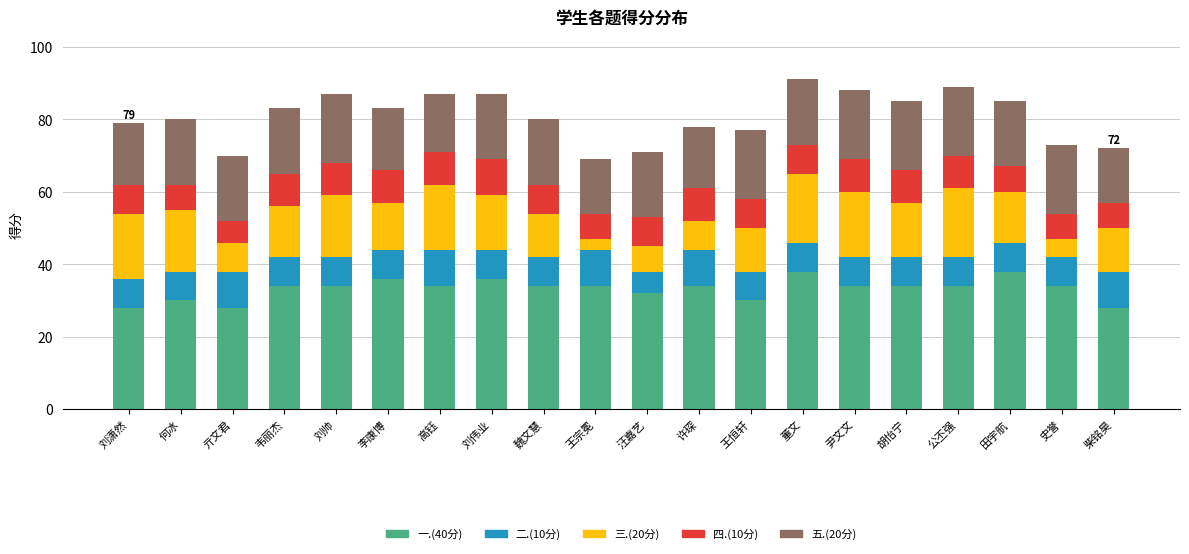

What is the total value across all series at 史誉?

73